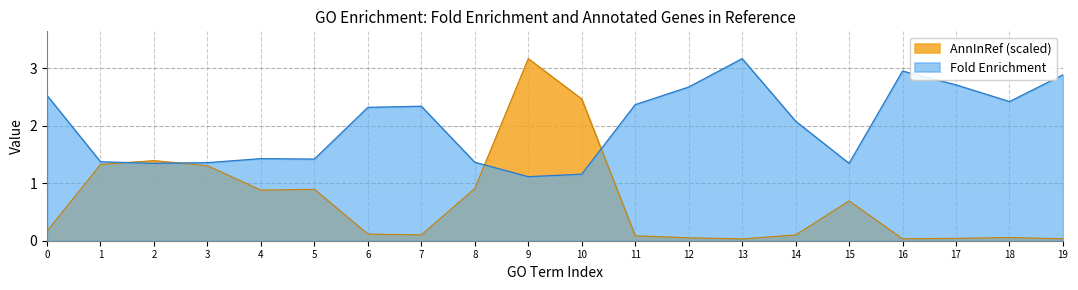

How many categories are shown in the chart?

20